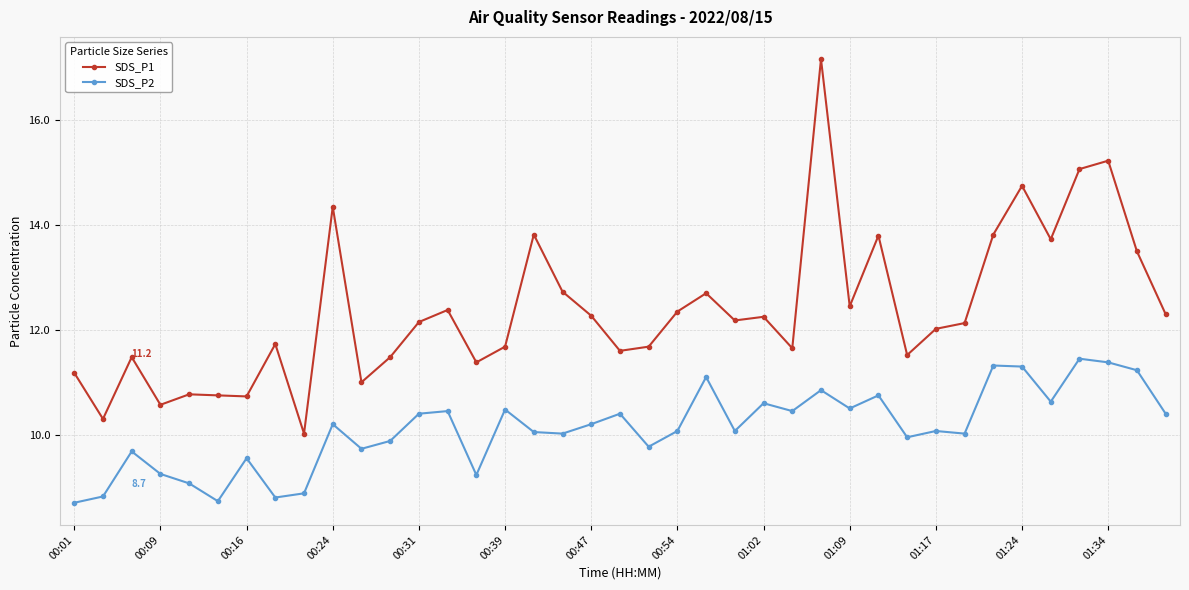

Which series has the widest spread of values?

SDS_P1